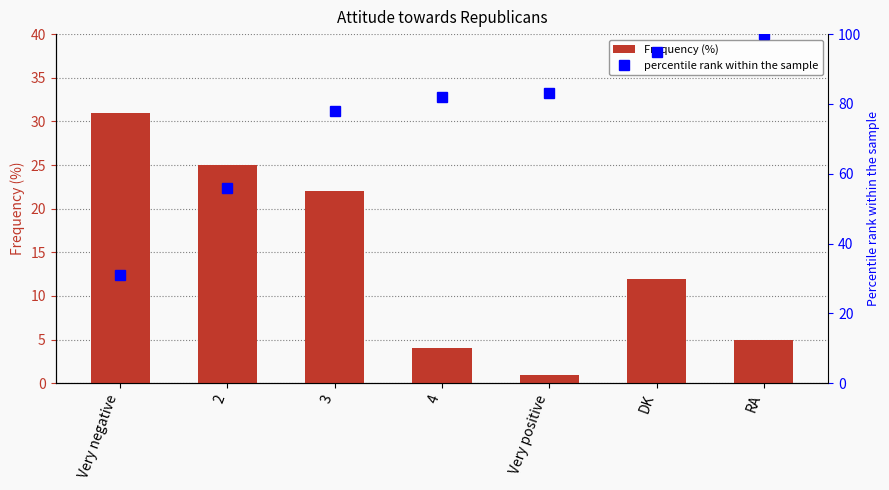

Where is Frequency (%) nearest to the value 16?

DK